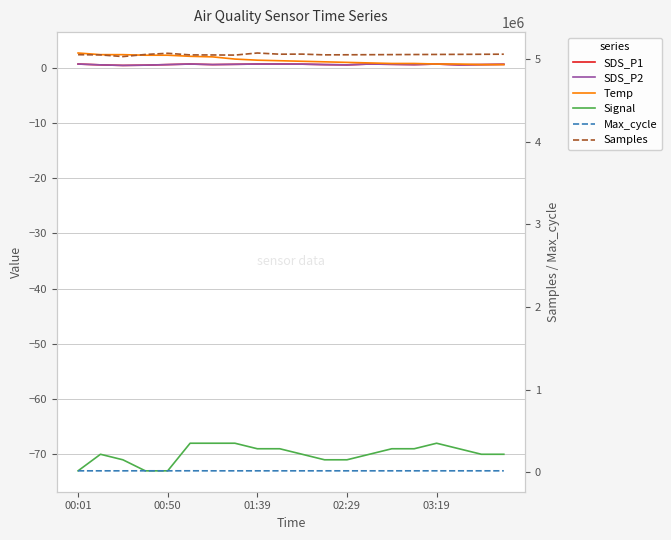

How many lines are shown in the chart?

6